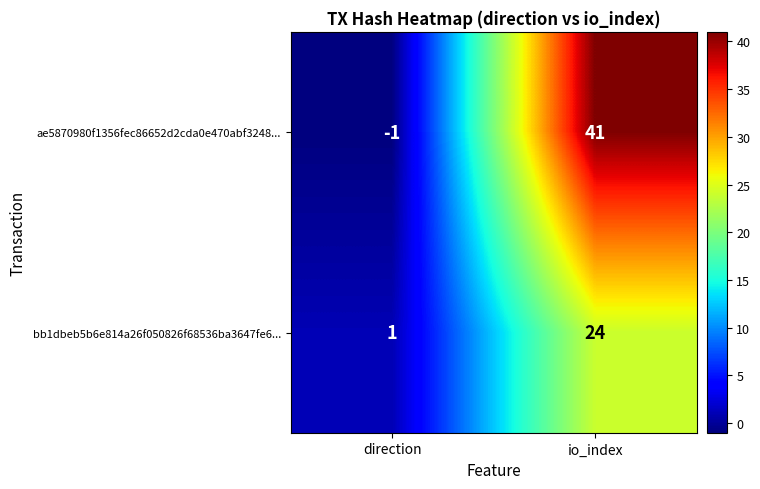

Which label corresponds to the smallest value in the chart?

direction